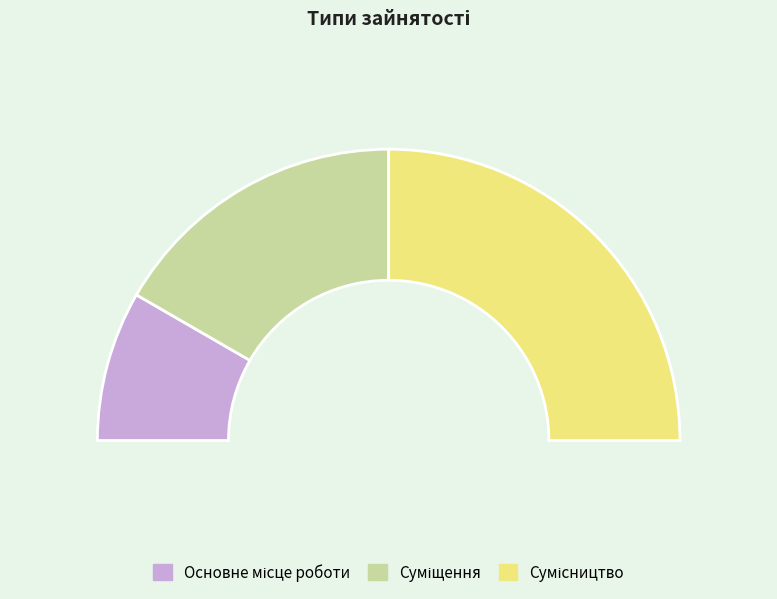

Which category has the smallest portion of the pie?

Основне місце роботи